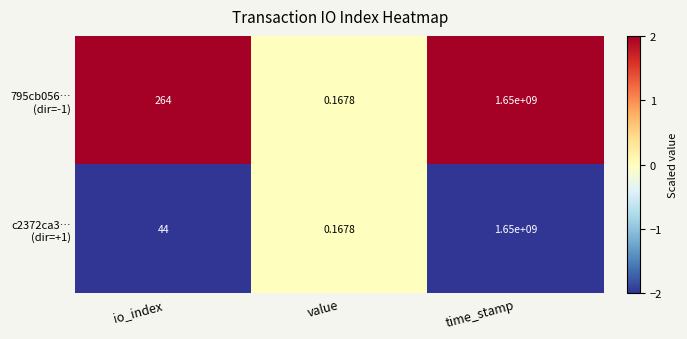

Which category has the lowest value across all series?

value